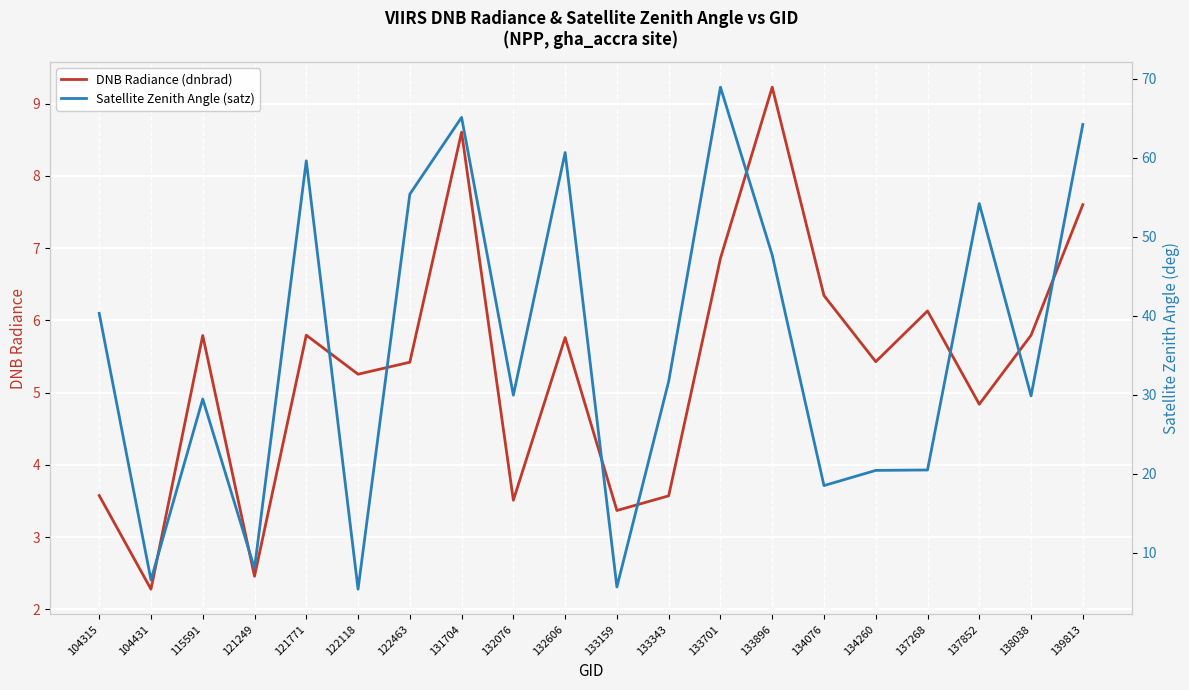

The value of Satellite Zenith Angle (satz) at 121249 is 5.5. True or false?

False